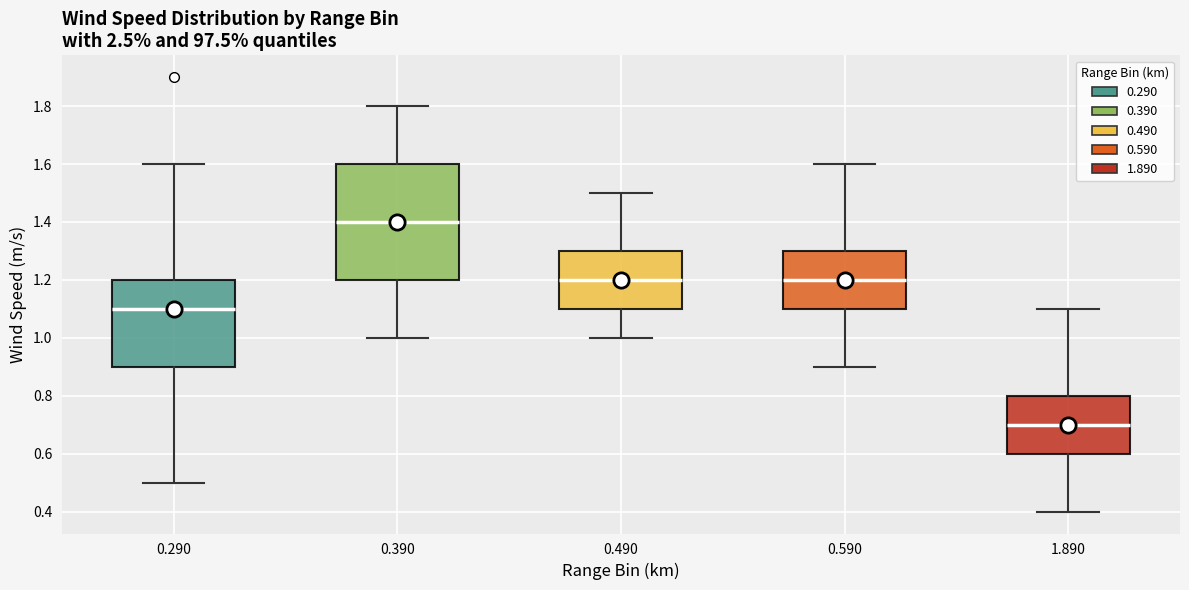

Reading left to right, read every box against the y-axis: the position of its median line, the range the box covers, and the ends of its whiskers. The values are not printed on the chart, so give them approximately, as read against the axis.

0.290: median 1.1, box 0.9 to 1.2, whiskers 0.5 to 1.6
0.390: median 1.4, box 1.2 to 1.6, whiskers 1.0 to 1.8
0.490: median 1.2, box 1.1 to 1.3, whiskers 1.0 to 1.5
0.590: median 1.2, box 1.1 to 1.3, whiskers 0.9 to 1.6
1.890: median 0.7, box 0.6 to 0.8, whiskers 0.4 to 1.1